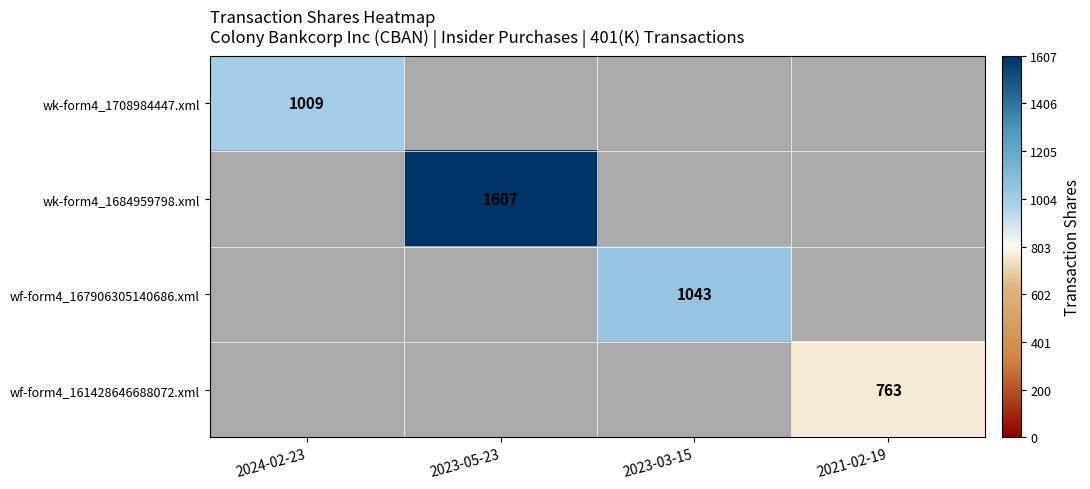

The wf-form4_167906305140686.xml series shows 1043 at 2023-03-15. True or false?

True